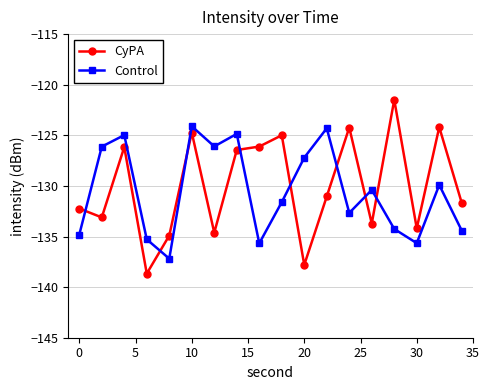

What is the average value of the CyPA series?

-130.0